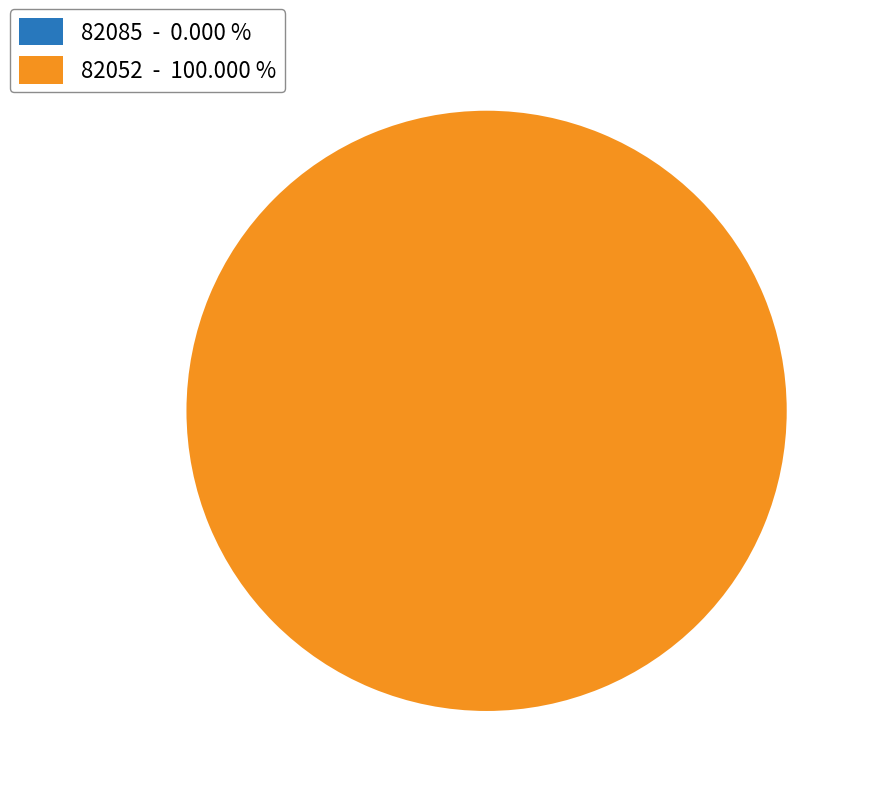

How many segments does this pie chart have?

2